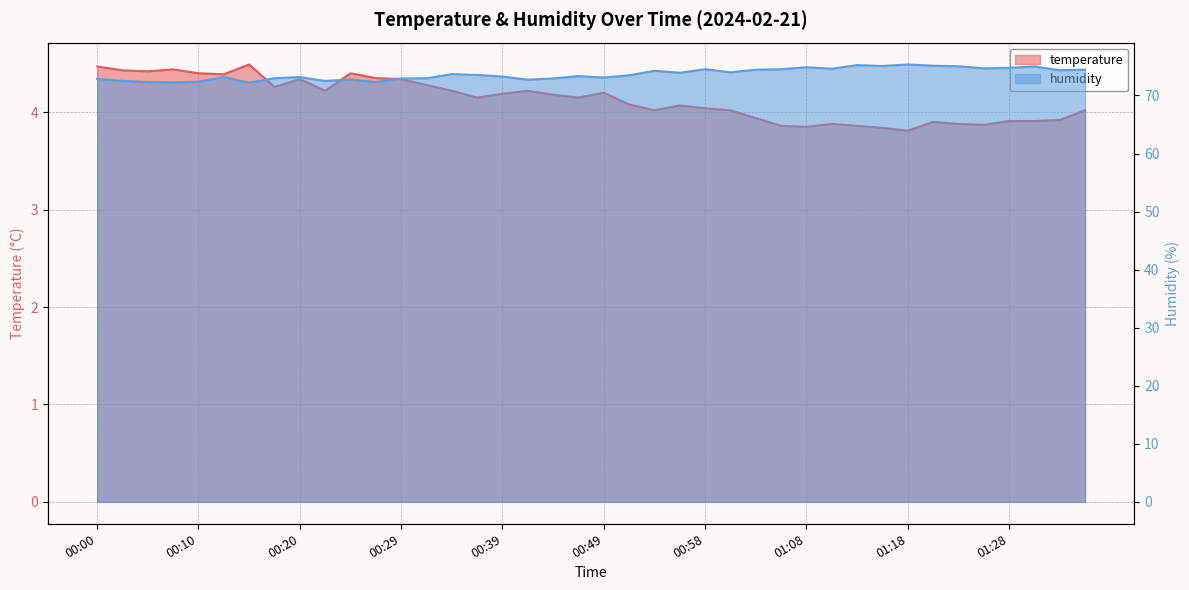

What is the difference between the temperature values at 00:54 and 00:56?

0.1